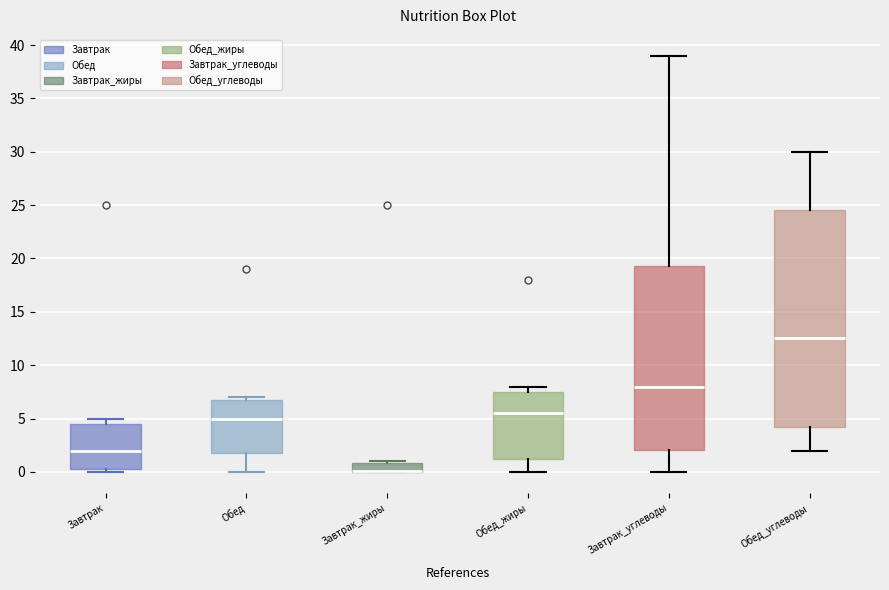

Reading left to right, transcribe this box plot: for each box, give where its median line is, the range the box spans, and where its two whiskers end, as read against the y-axis. The values are not printed on the chart, so give them approximately, as read against the axis.

Завтрак: median 2.0, box 0.5 to 4.5, whiskers 0.0 to 5.0
Обед: median 5.0, box 2.0 to 7.0, whiskers 0.0 to 7.0 (just above the box's upper edge)
Завтрак_жиры: median 0.0 (drawn on the box's lower edge), box 0.0 to 1.0, whiskers 0.0 to 1.0 (just above the box's upper edge)
Обед_жиры: median 5.5, box 1.5 to 7.5, whiskers 0.0 to 8.0
Завтрак_углеводы: median 8.0, box 2.0 to 19.5, whiskers 0.0 to 39.0
Обед_углеводы: median 12.5, box 4.5 to 24.5, whiskers 2.0 to 30.0